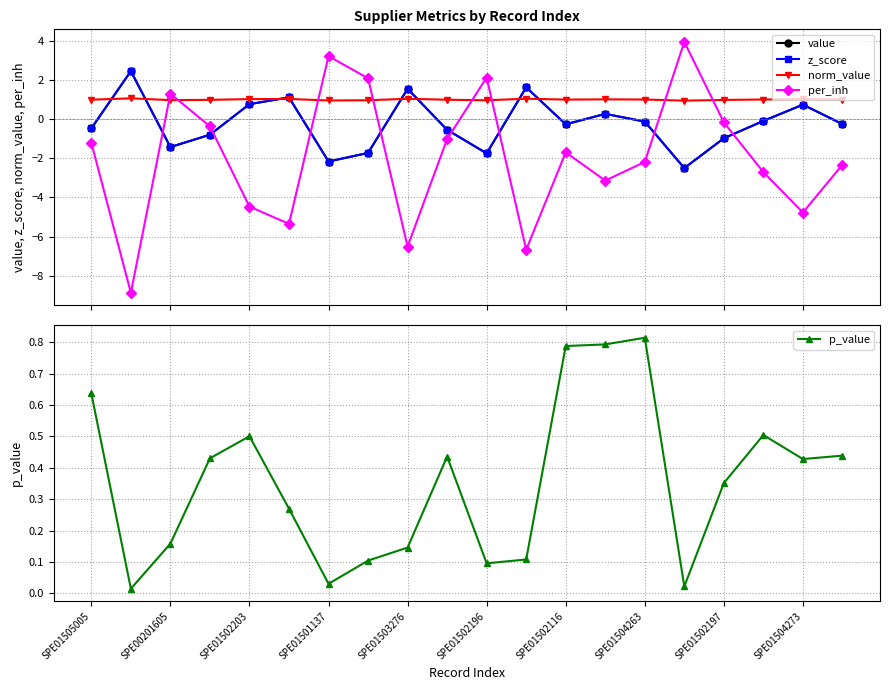

True or false: p_value has a value of 0.0 at SPE00201605.

False